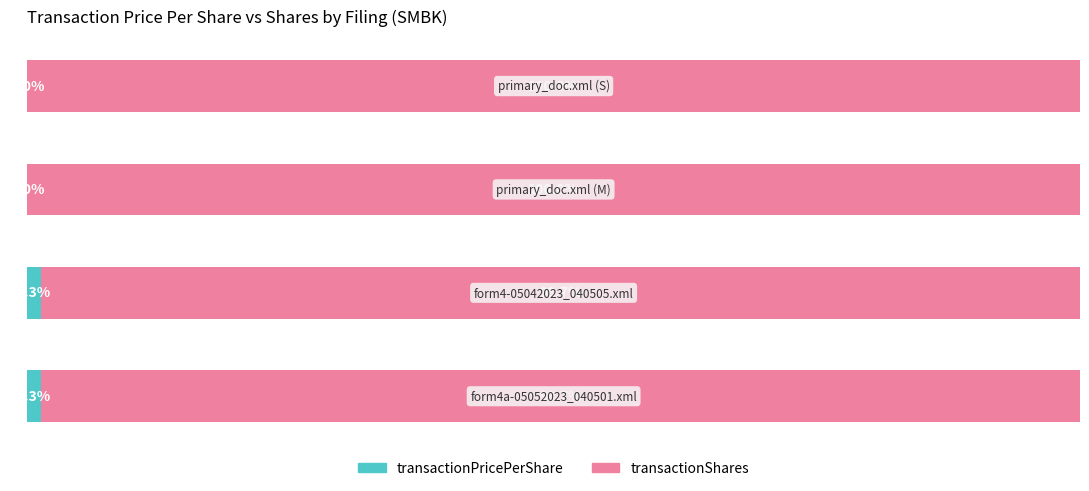

List the labels in order of transactionShares value, smallest first.

0, 1, 2, 3